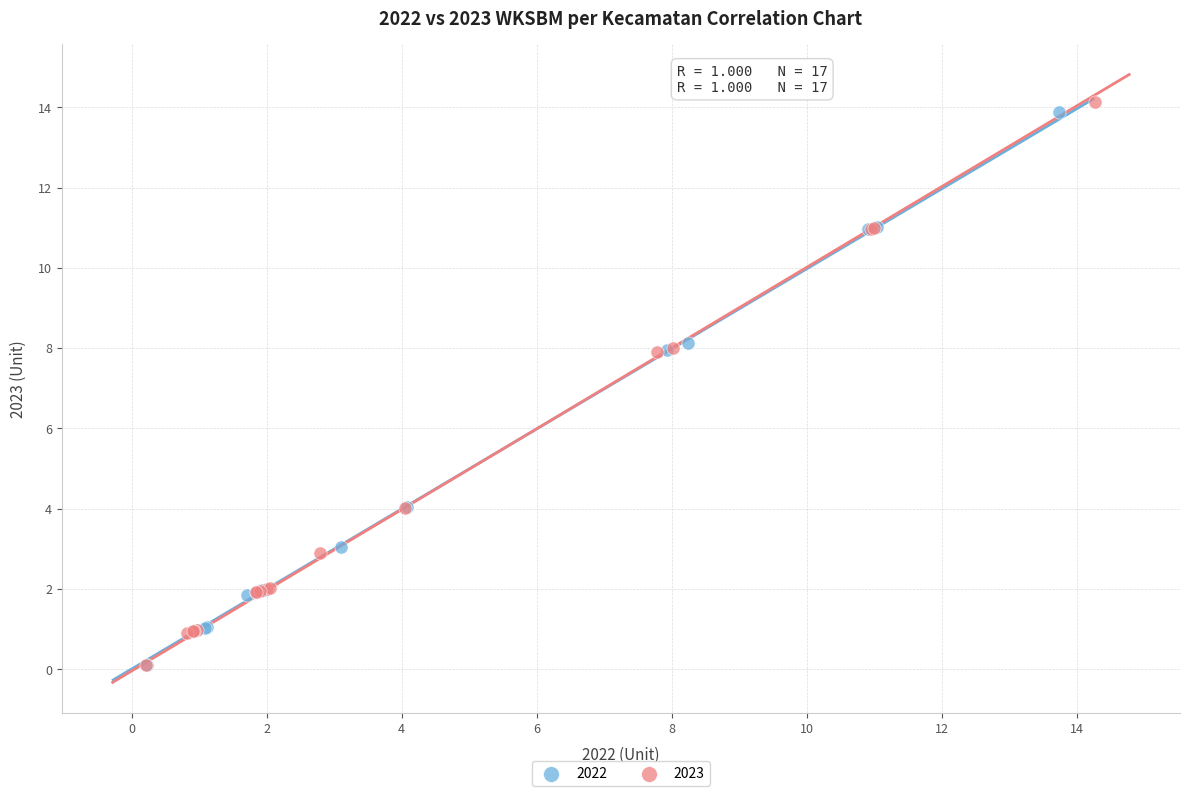

Which series has the largest Y range (max minus min)?

2023